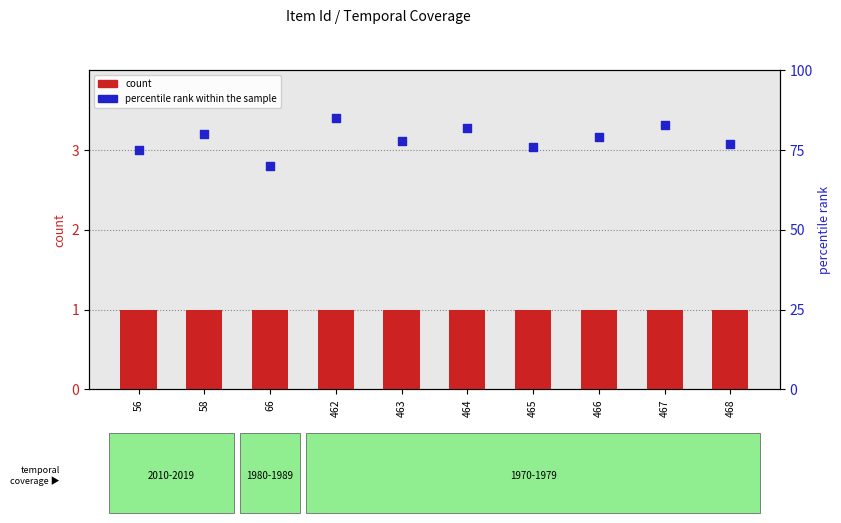

Is the value of count at 462 greater than the value of percentile rank within the sample at 56?

No